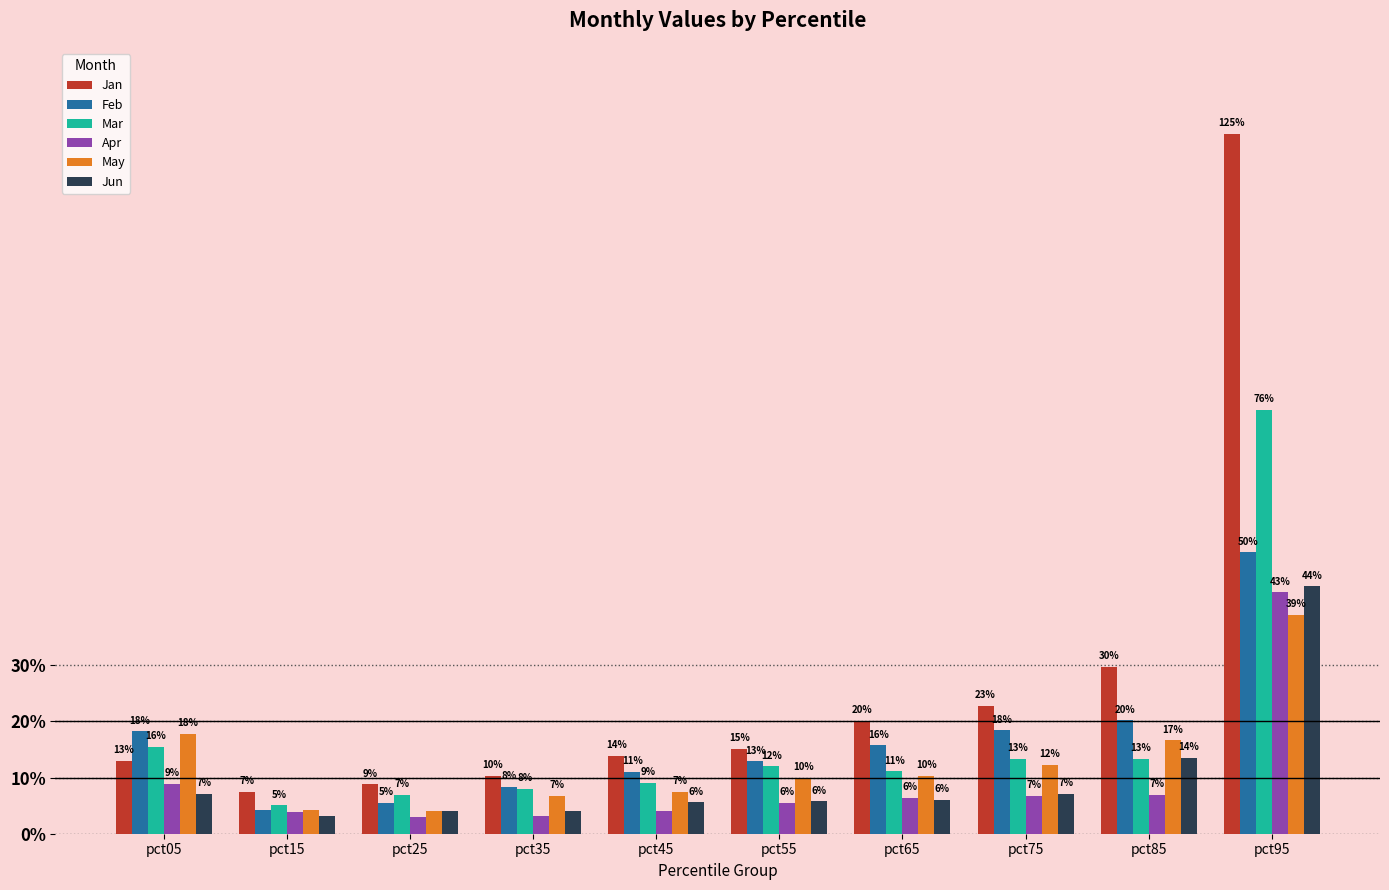

List the series in order of their peak value, highest first.

Jan, Mar, Feb, Jun, Apr, May